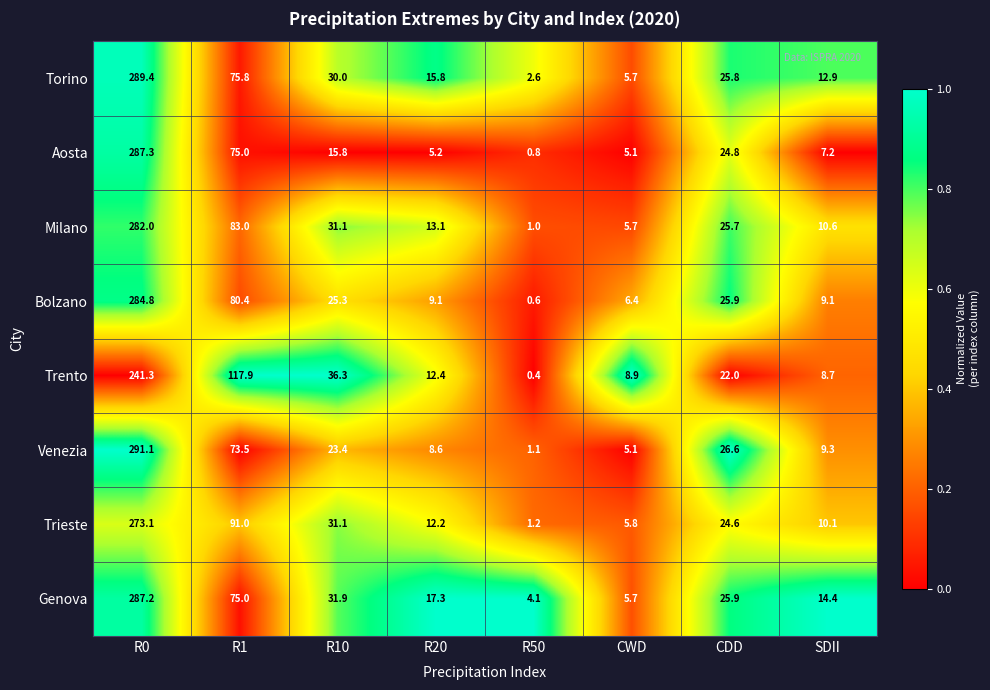

Is it true that Torino equals 3.4 at R50?

False